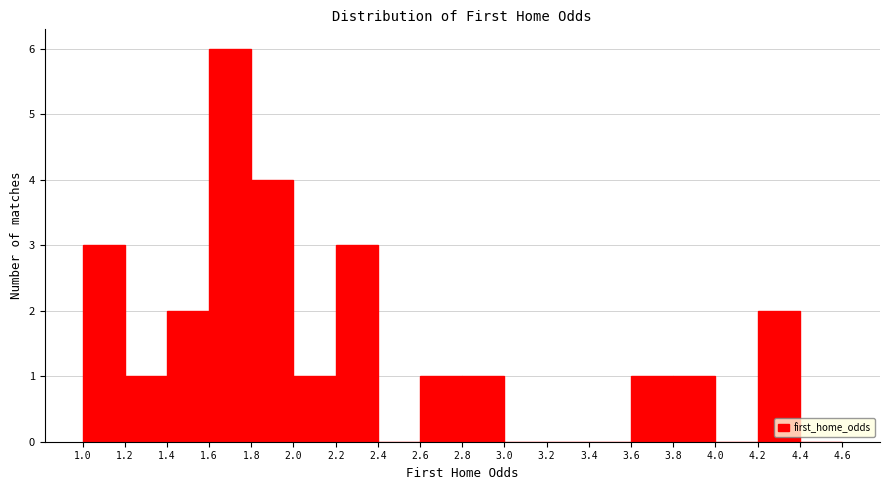

Which range on the x-axis has the tallest bar?

1.6 to 1.8